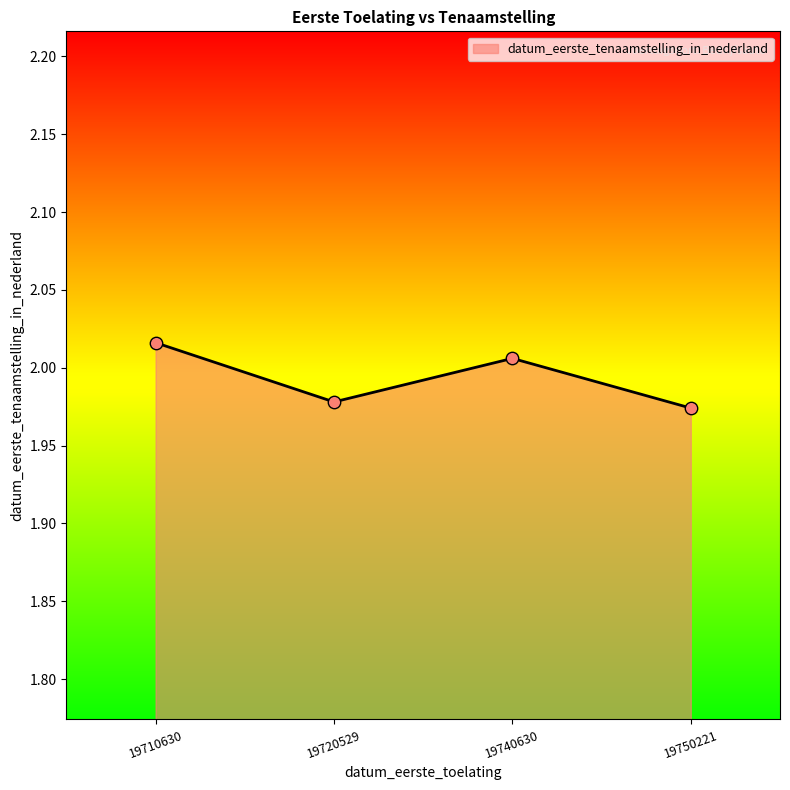

What is the ratio of the value at 19720529 to the value at 19740630?

1.0